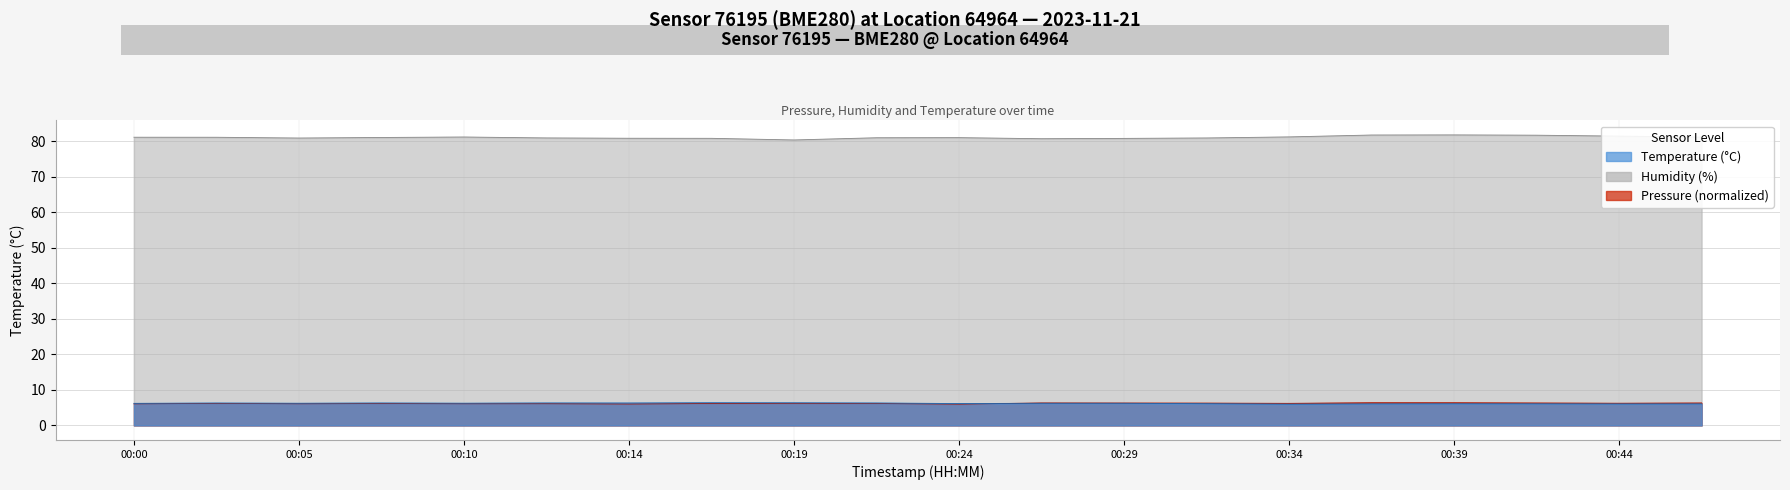

True or false: humidity and temperature intersect in this chart.

False